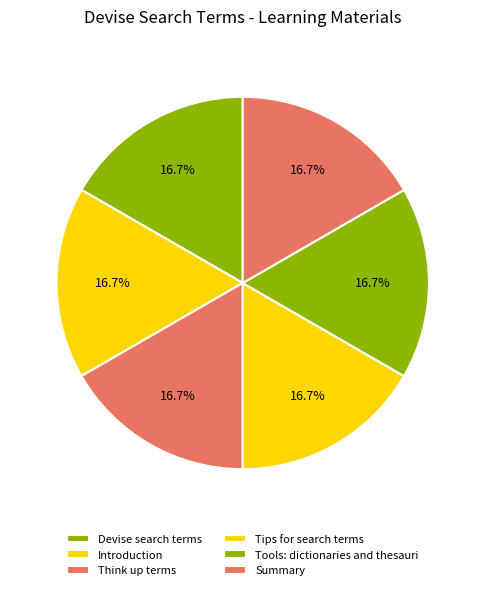

To the nearest percent, what percentage of the pie is Devise search terms?

17%